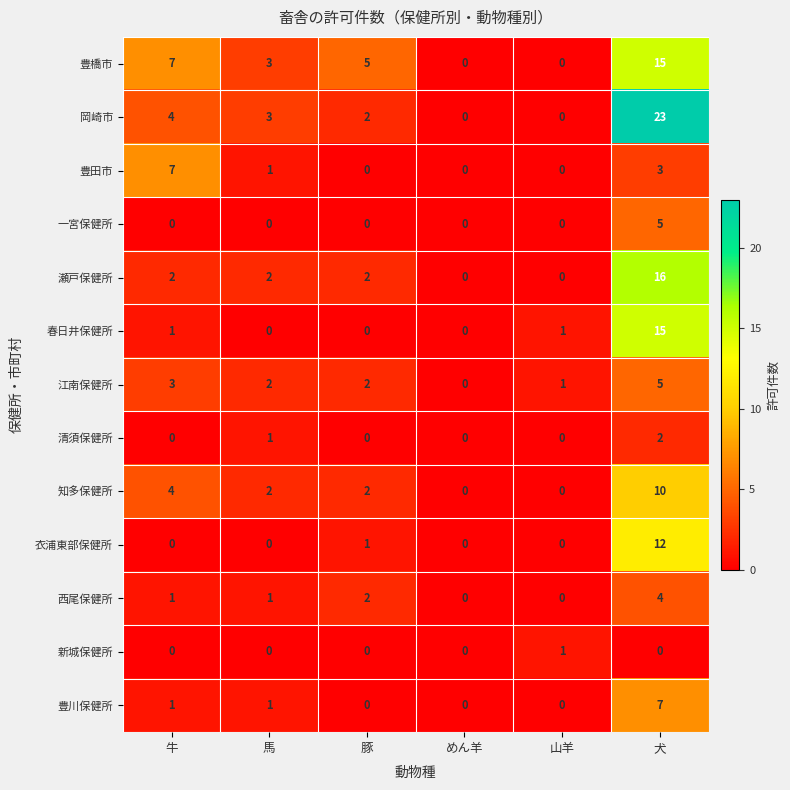

True or false: 清須保健所 has a value of 0 at めん羊.

True